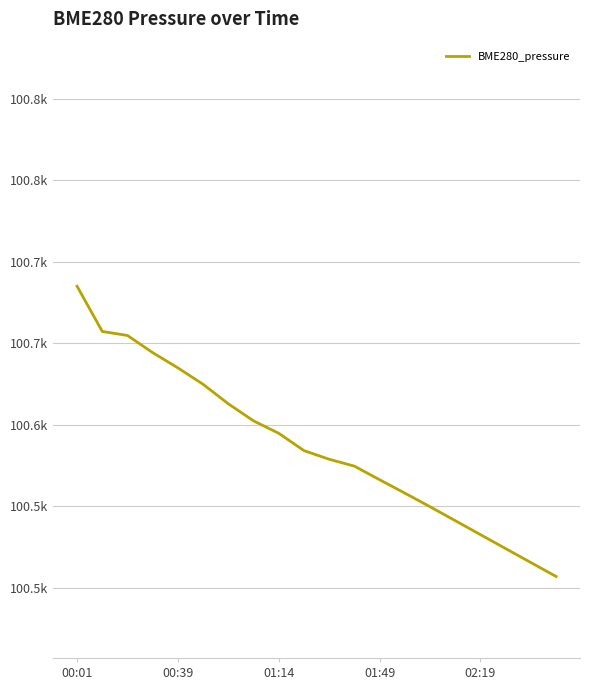

Does the chart display data point markers on the line(s)?

No